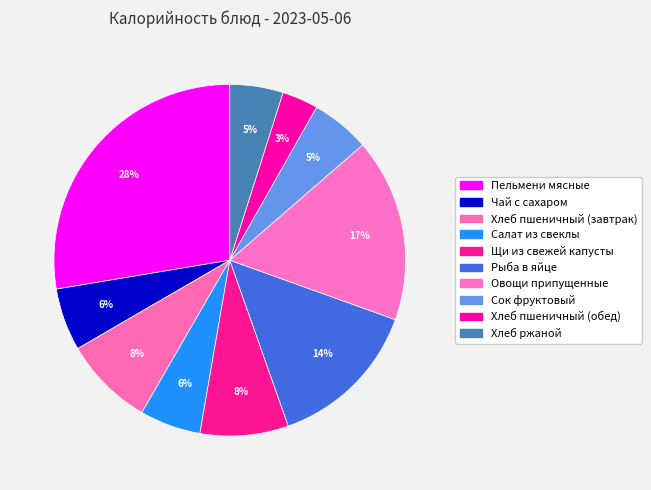

Is it true that Чай с сахаром is 17% of the pie?

False